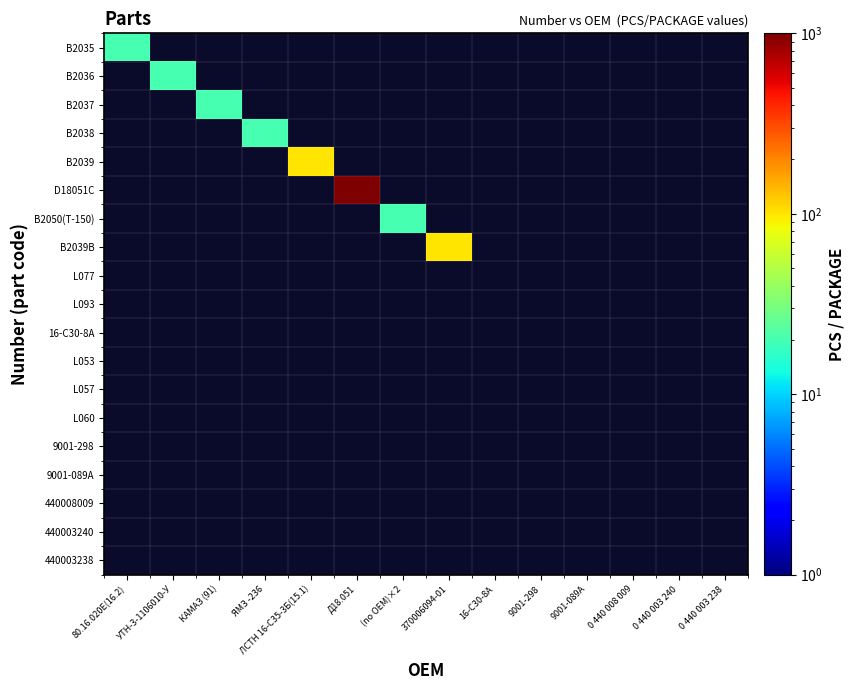

What is the maximum value shown in the chart?

1000.0